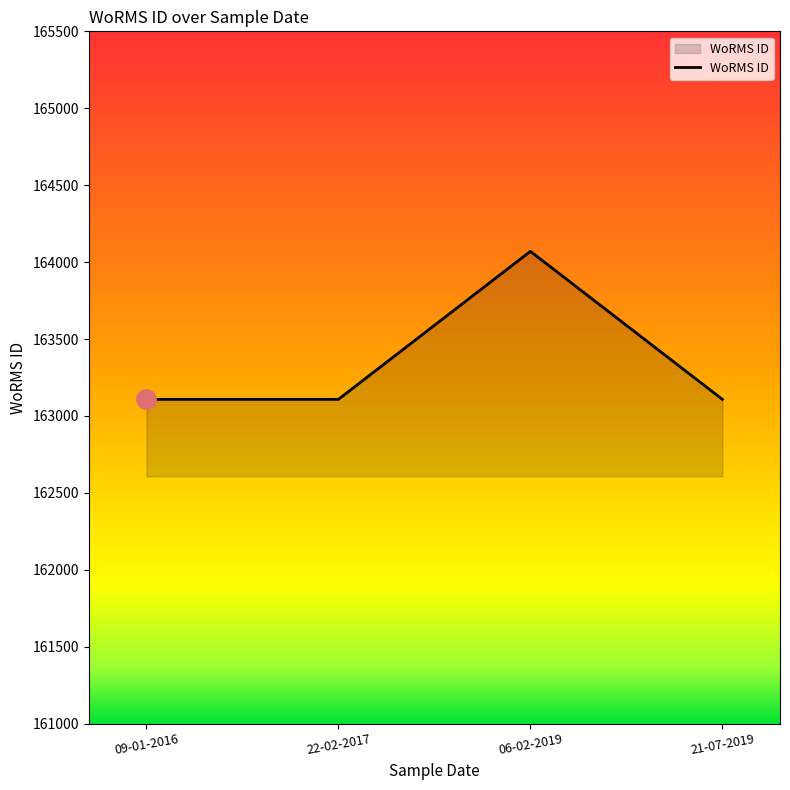

Reading left to right, what are all the values shown in this chart?

09-01-2016=163108	22-02-2017=163108	06-02-2019=164070	21-07-2019=163108